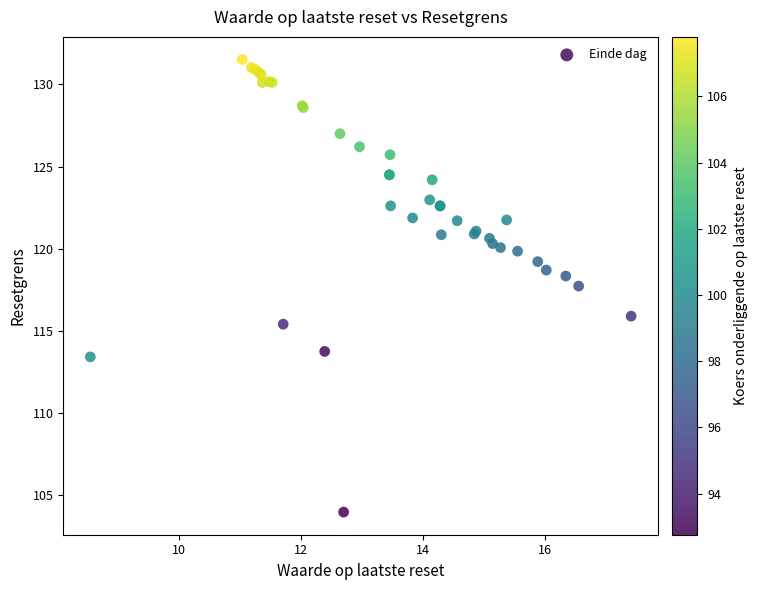

What Y value in the scatter plot is closest to 117?

117.7